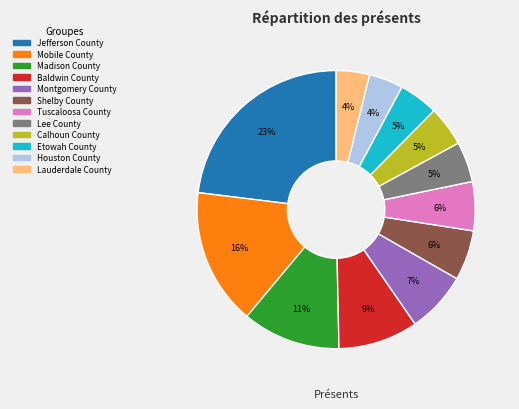

What percentage is the Etowah County slice, to the nearest percent?

5%